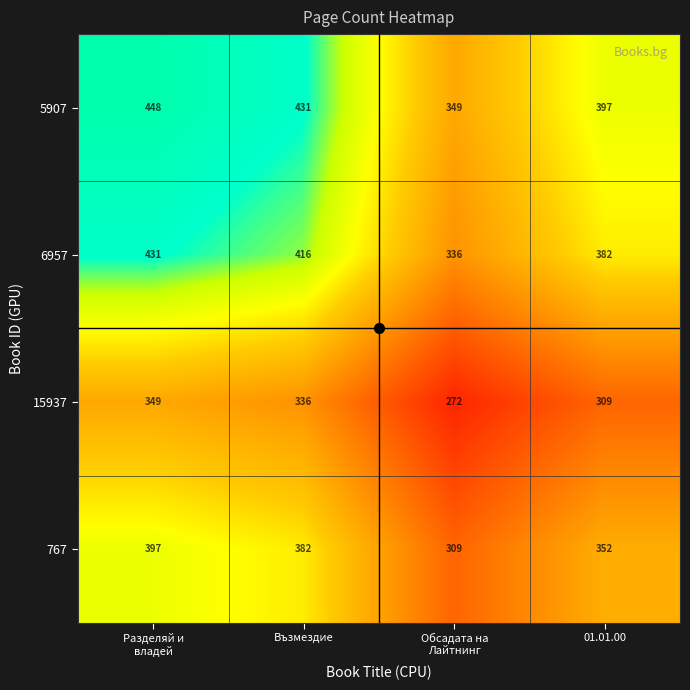

What is the lowest value of the 5907 series?

349